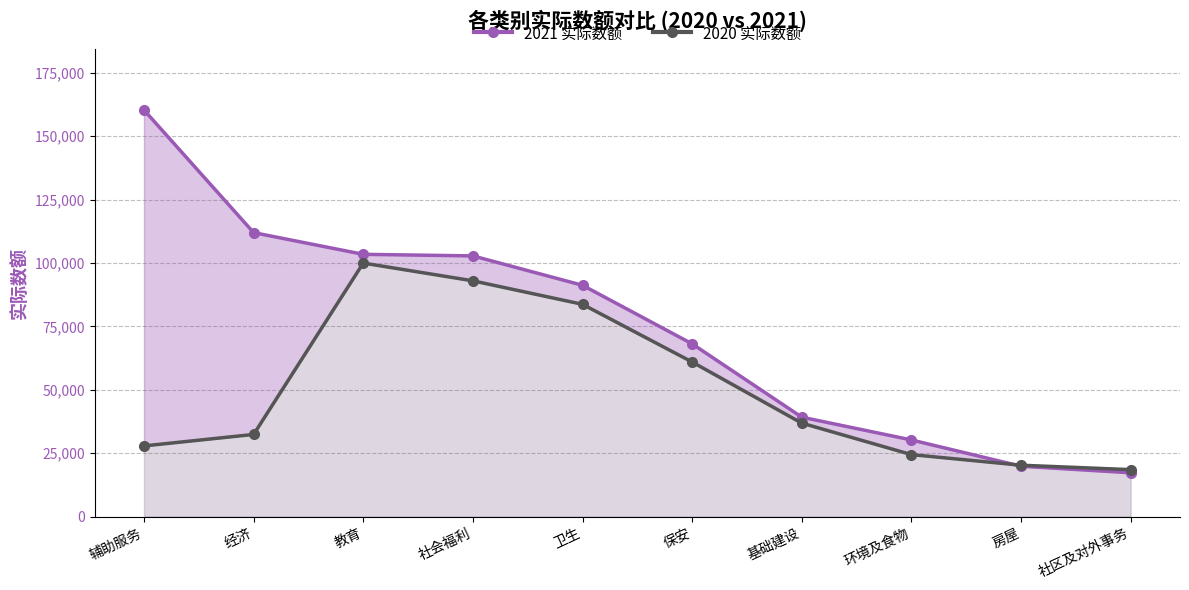

True or false: 2021 实际数额 has more than 0 points higher than both neighbors.

False